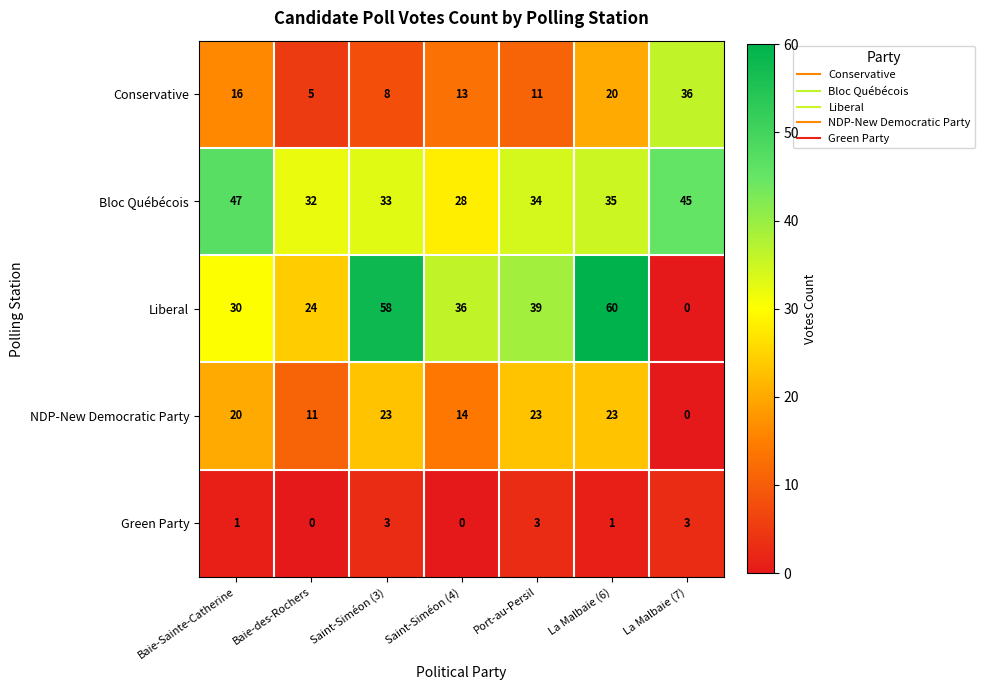

How many categories are shown in the chart?

7